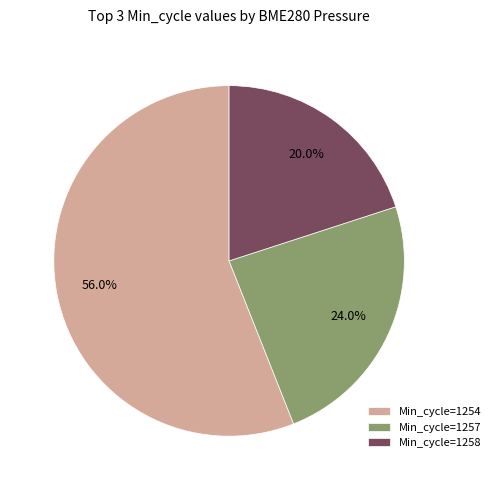

Combined, do Min_cycle=1257 and Min_cycle=1254 account for over 50%?

Yes